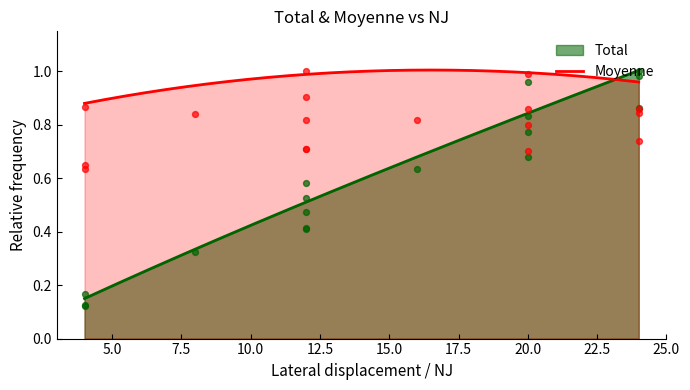

Which series has the largest Y range (max minus min)?

Total